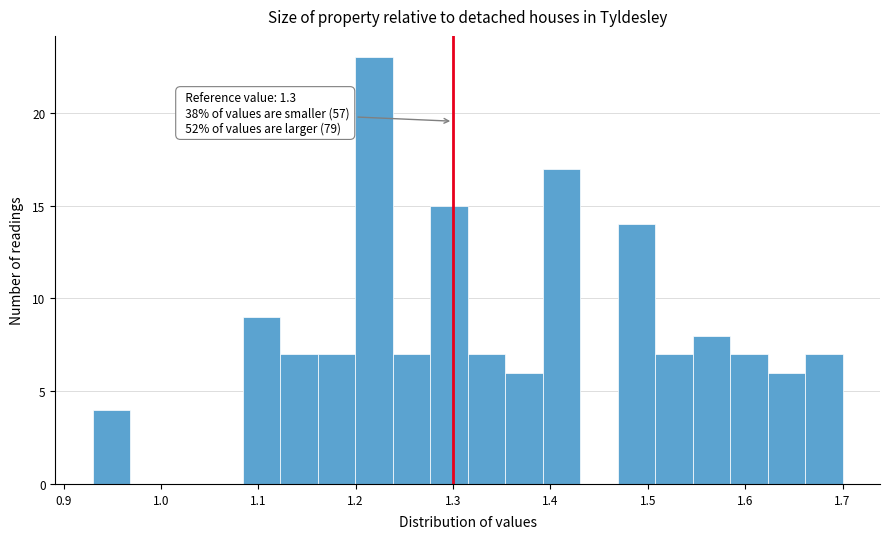

Around what value on the x-axis is the tallest bar? Give the approximate position of its centre, as read against the axis.

1.22